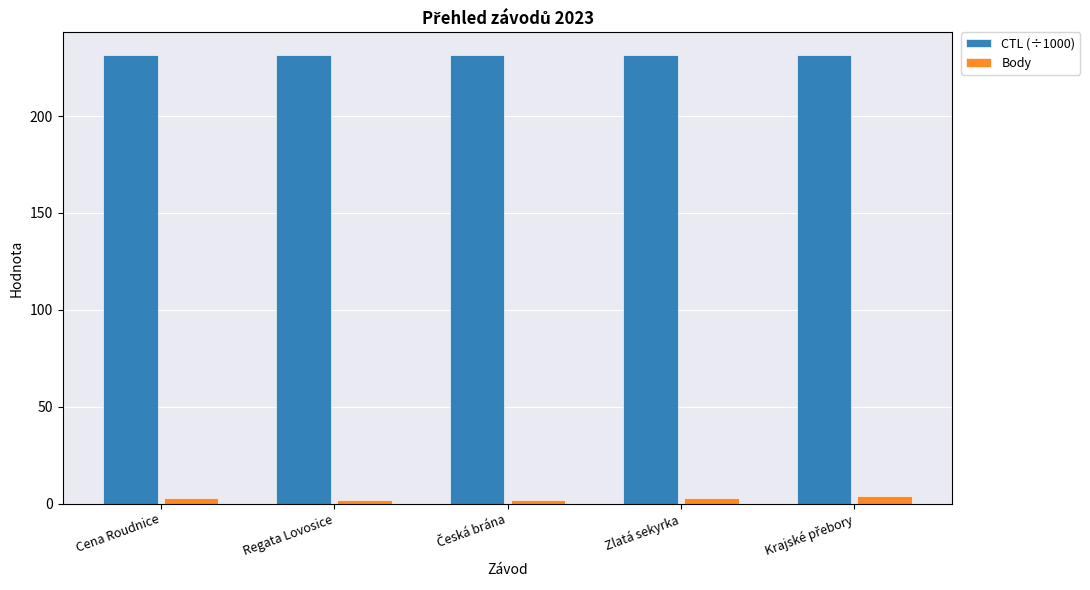

What is the maximum value shown in the chart?

231.6